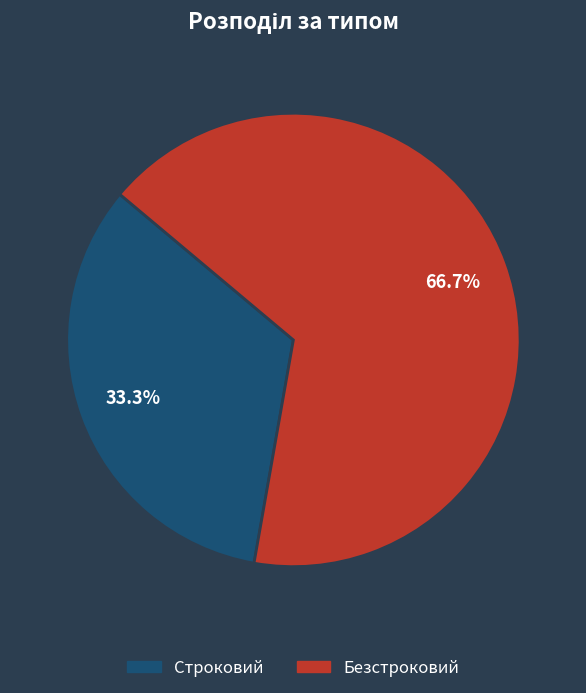

Which slice represents more than half of the pie?

Безстроковий